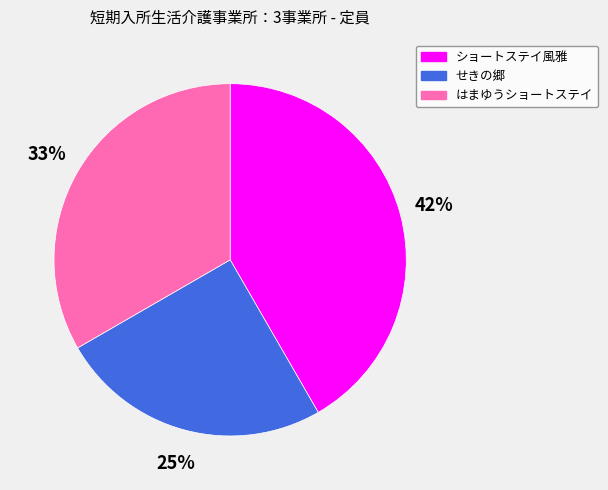

To the nearest percent, what is the difference between the largest and smallest slice percentages?

17%